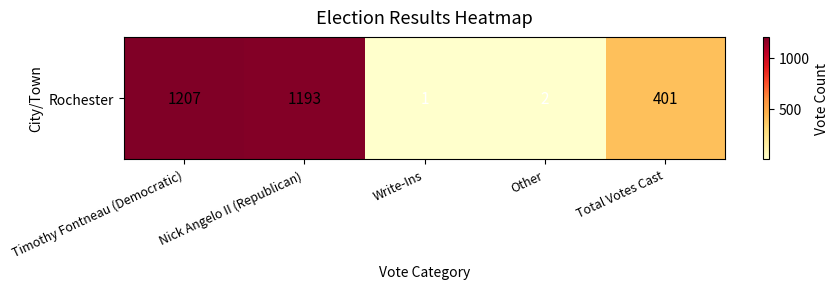

Is it true that the value at Timothy Fontneau (Democratic) is 1207?

True